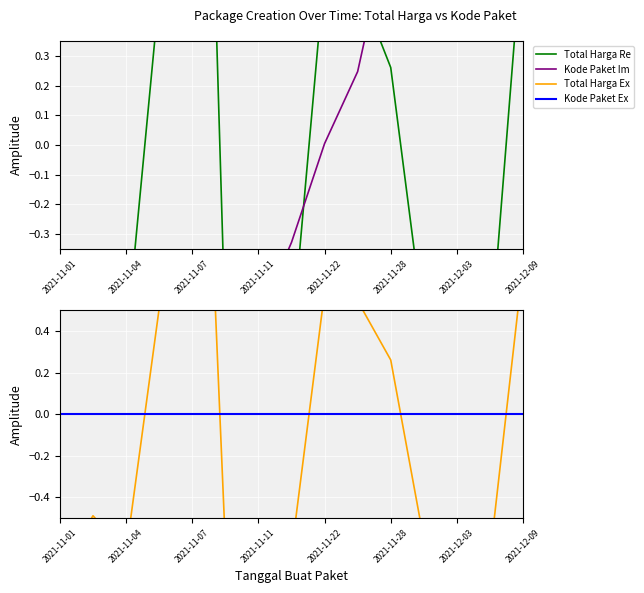

Which has a higher value, 2021-11-22 or 2021-11-08?

2021-11-22